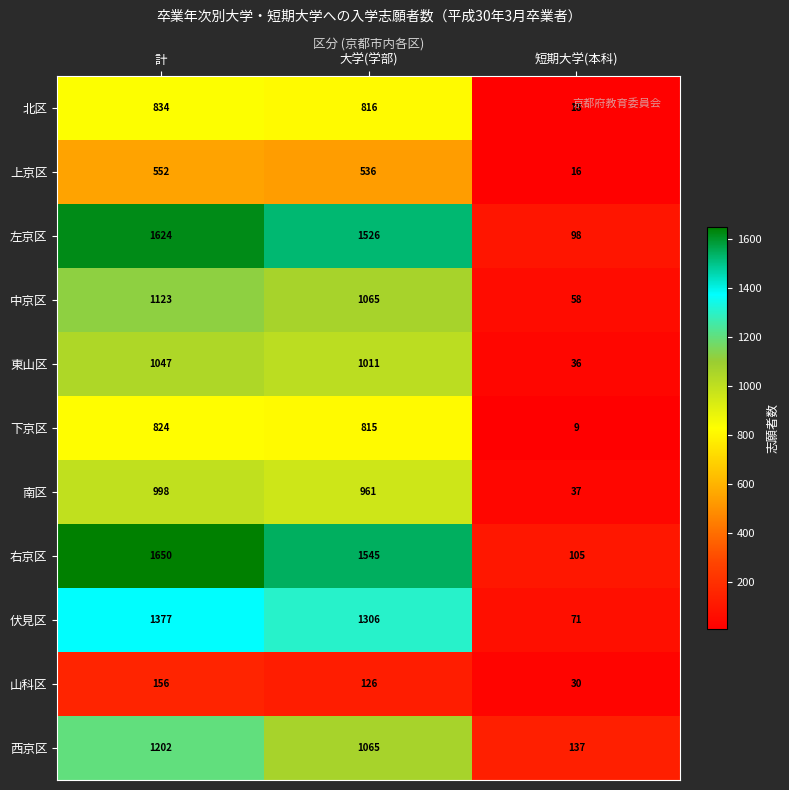

What is the spread (max minus min) of values at 短期大学(本科)?

128